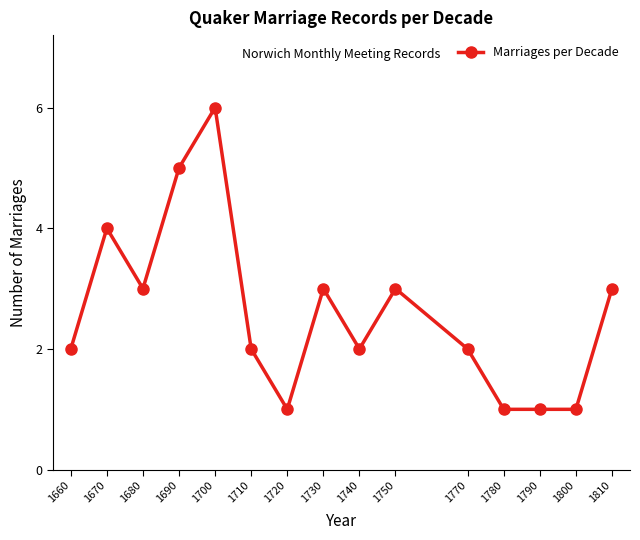

What is the value of the 12th point from the left?

1